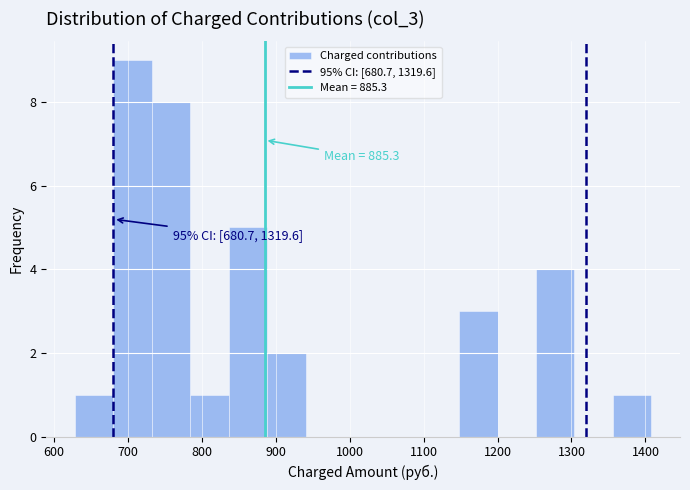

Over which range of the x-axis is the bar tallest?

680 to 730